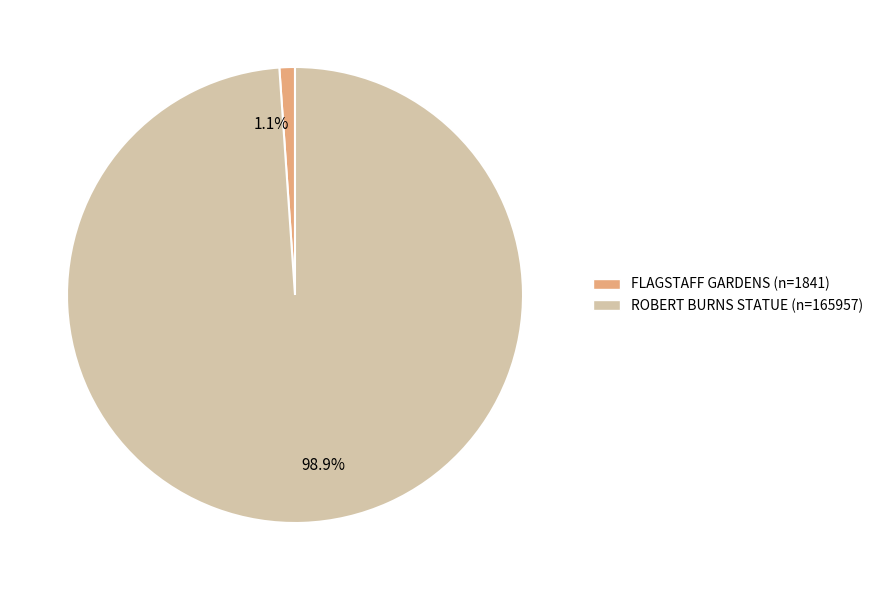

Which slice is the largest?

ROBERT BURNS STATUE